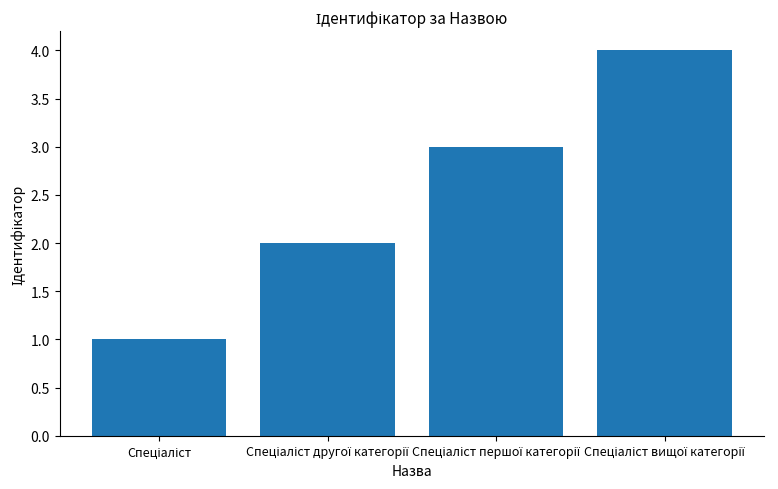

What is the sum of all values?

10